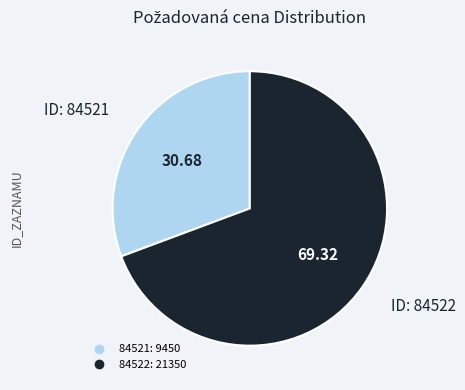

Is it true that 84521 is 31% of the pie?

True